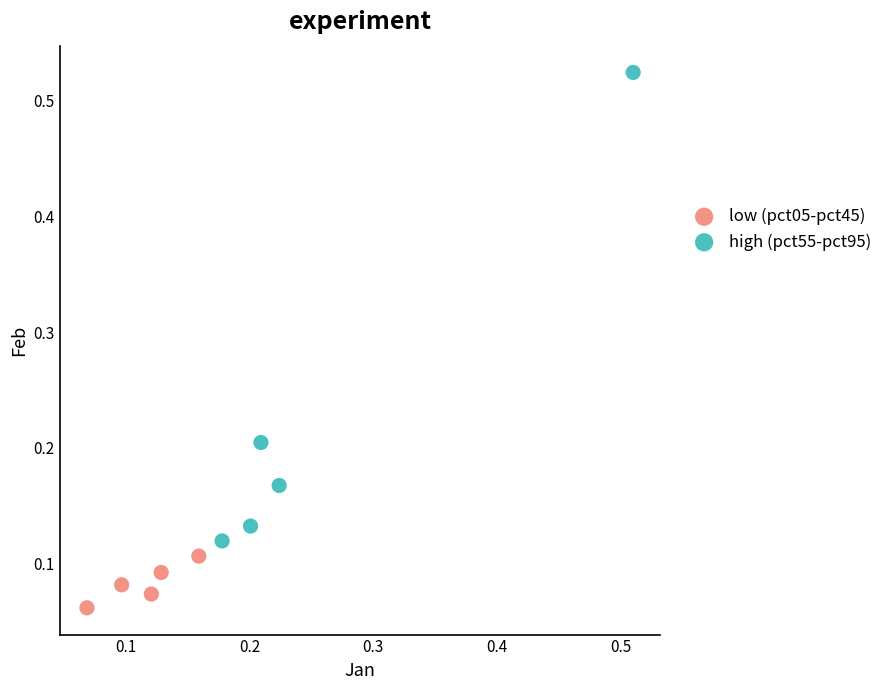

What are all the series names shown in the legend?

low (pct05-pct45), high (pct55-pct95)